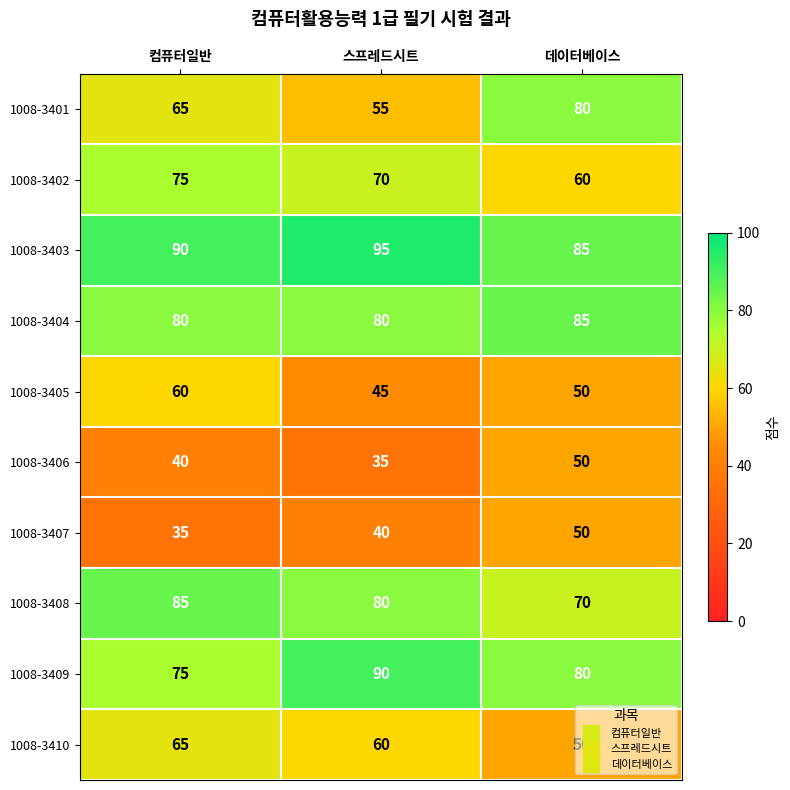

How many 1008-3403 values are between 85 and 95?

3